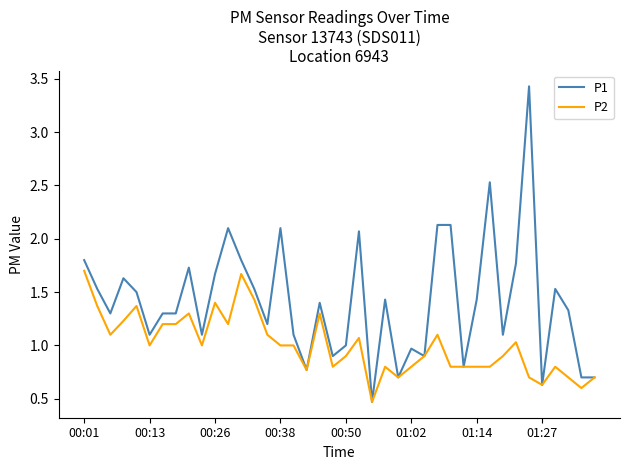

Which series has the widest spread of values?

P1